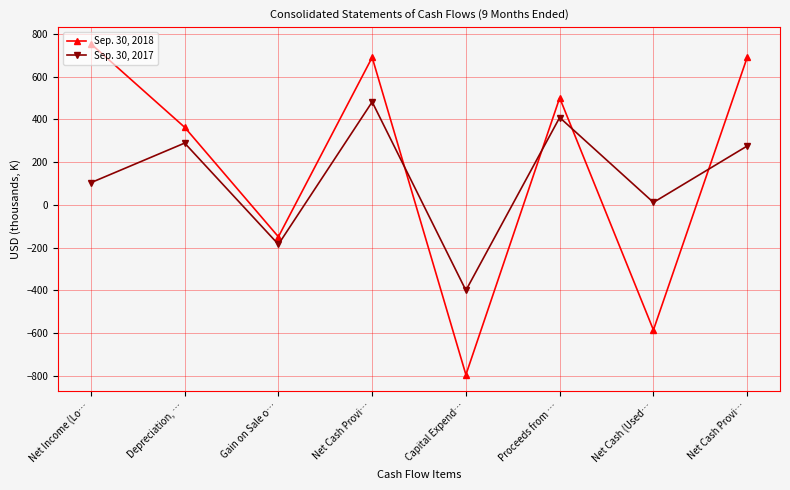

Rank the series by their maximum value, from highest to lowest.

Sep. 30, 2018, Sep. 30, 2017